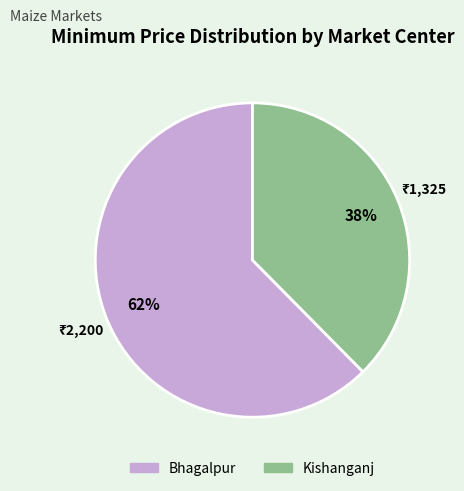

To the nearest percent, what is the average slice percentage?

50%